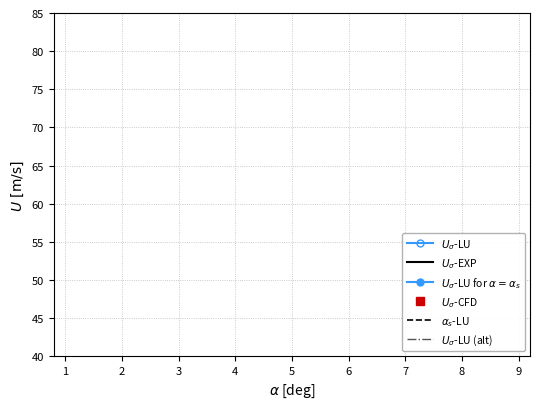

True or false: $U_{\sigma}$-EXP has a value of 5 at 6.

False